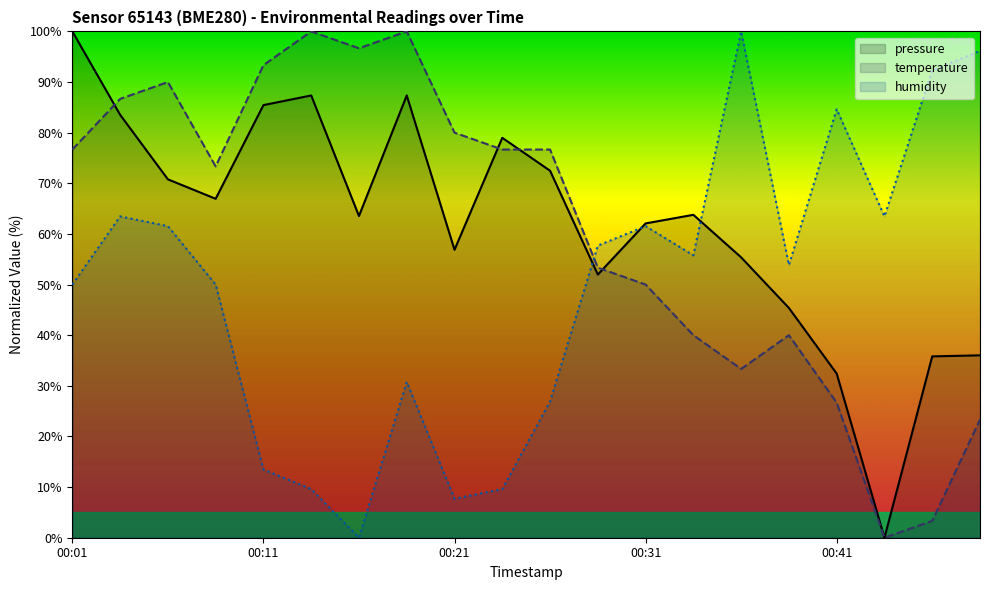

What position from the left is 6?

7